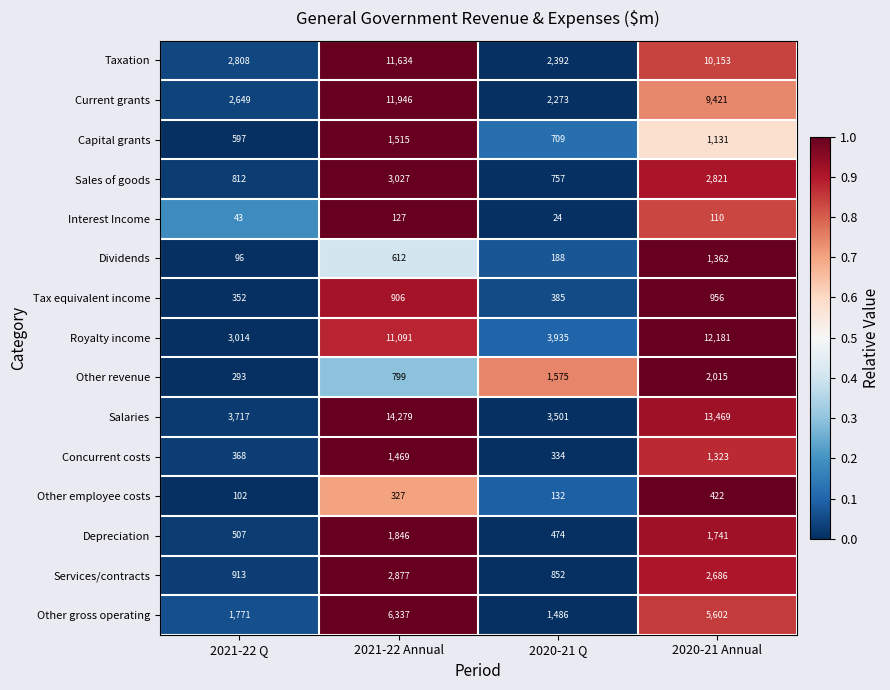

True or false: Concurrent costs has a value of 1992 at 2021-22 Annual.

False